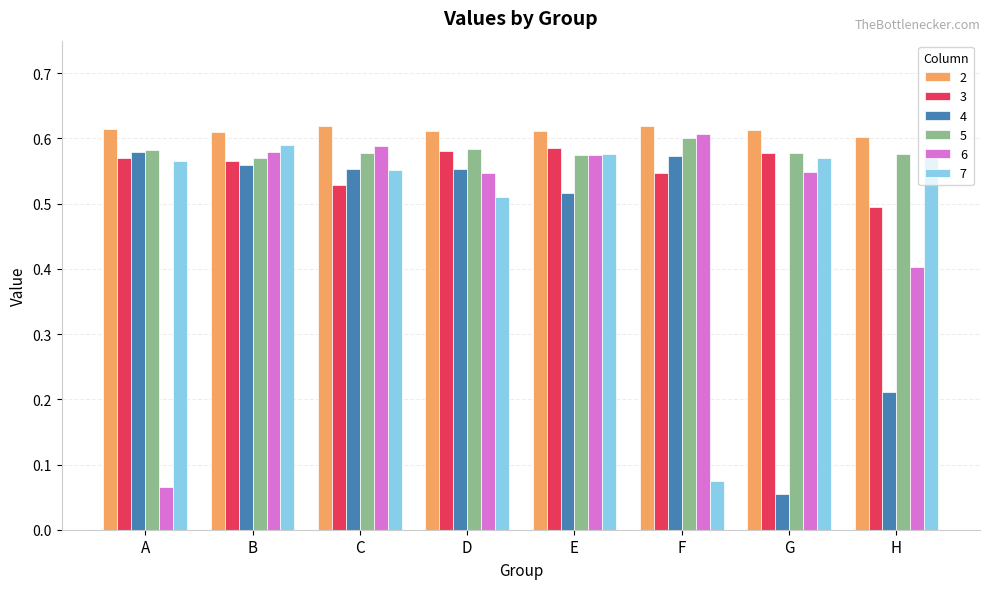

What are all the series names shown in the legend?

2, 3, 4, 5, 6, 7